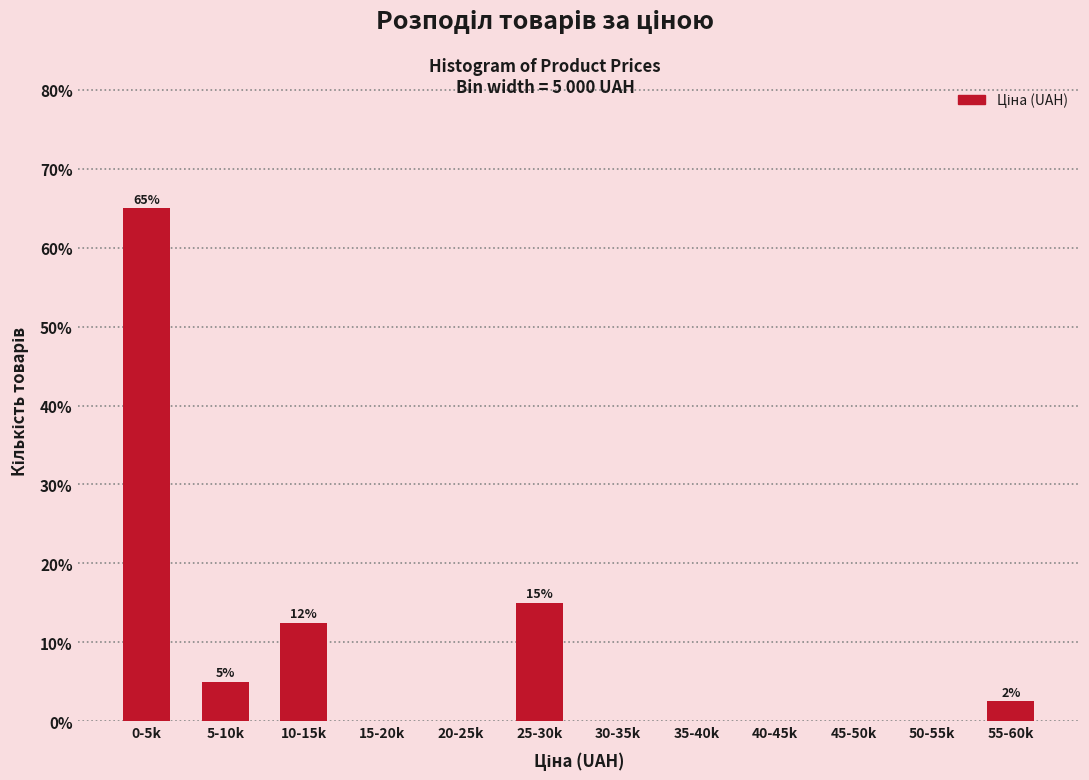

Reading left to right, transcribe all the data shown in this chart.

0-5k=65.0	5-10k=5.0	10-15k=12.5	15-20k=0.0	20-25k=0.0	25-30k=15.0	30-35k=0.0	35-40k=0.0	40-45k=0.0	45-50k=0.0	50-55k=0.0	55-60k=2.5